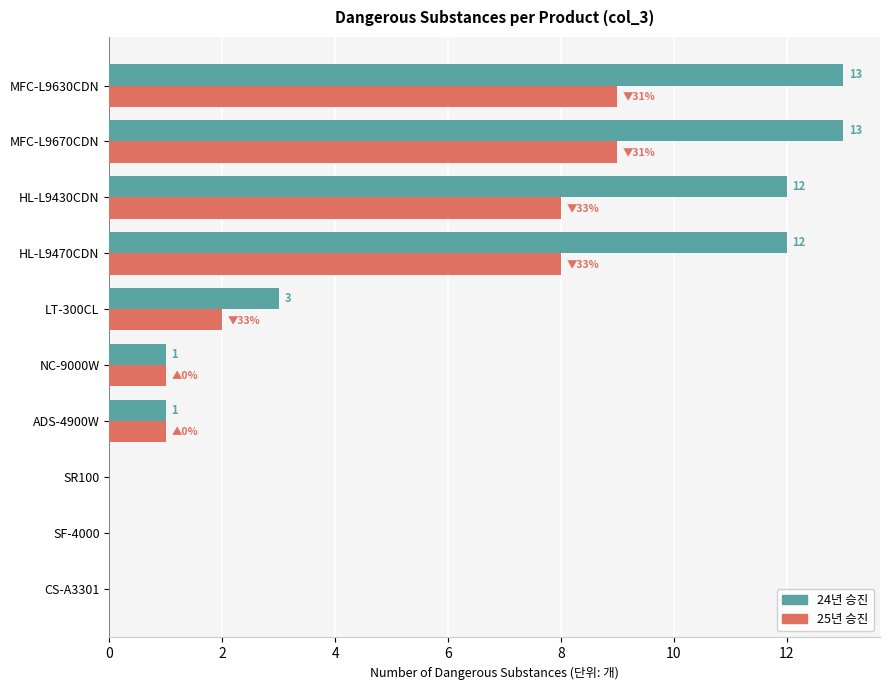

At which label is 24년 승진 closest to 6?

LT-300CL